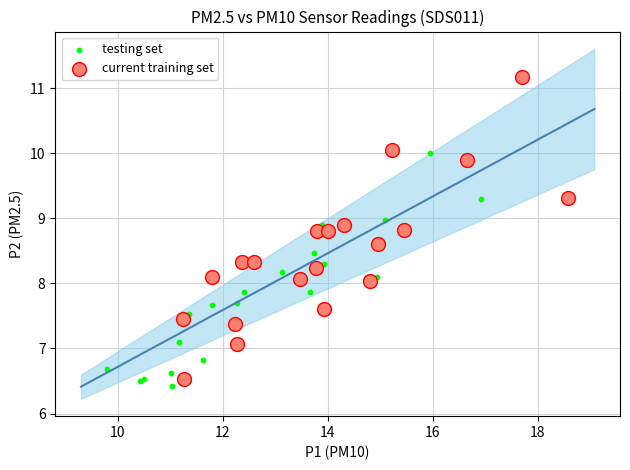

Which series contains the highest Y value?

current training set